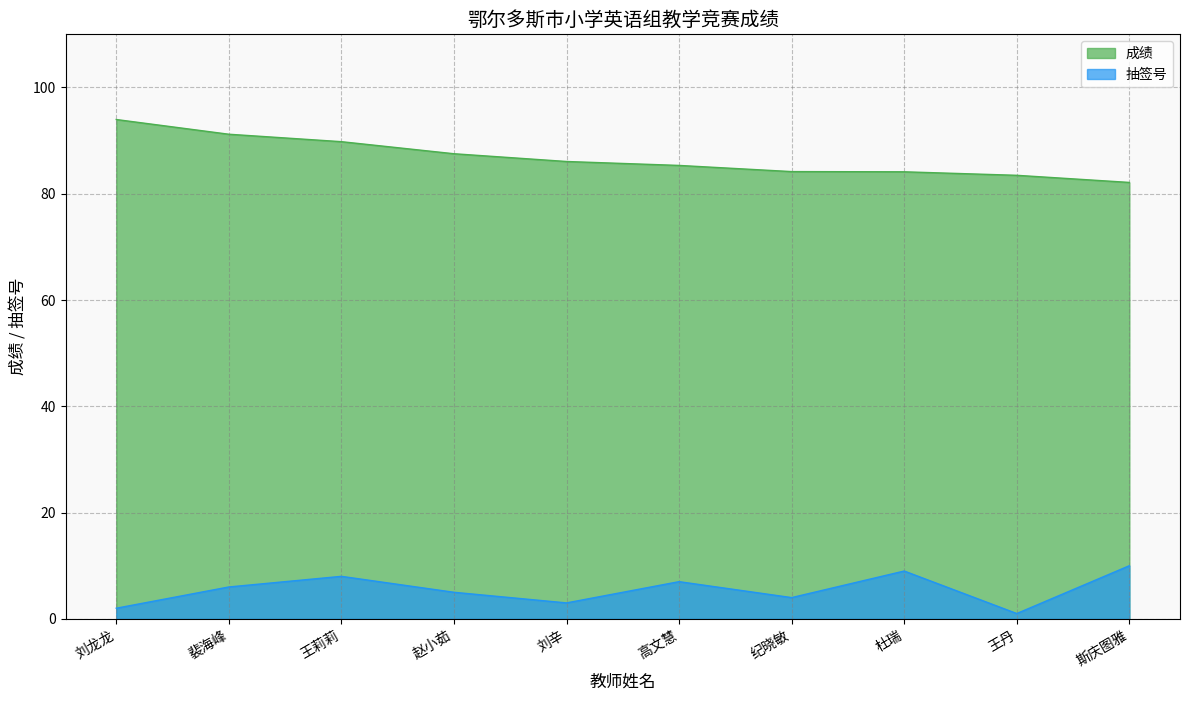

What is the spread (max minus min) of values at 王莉莉?

81.8